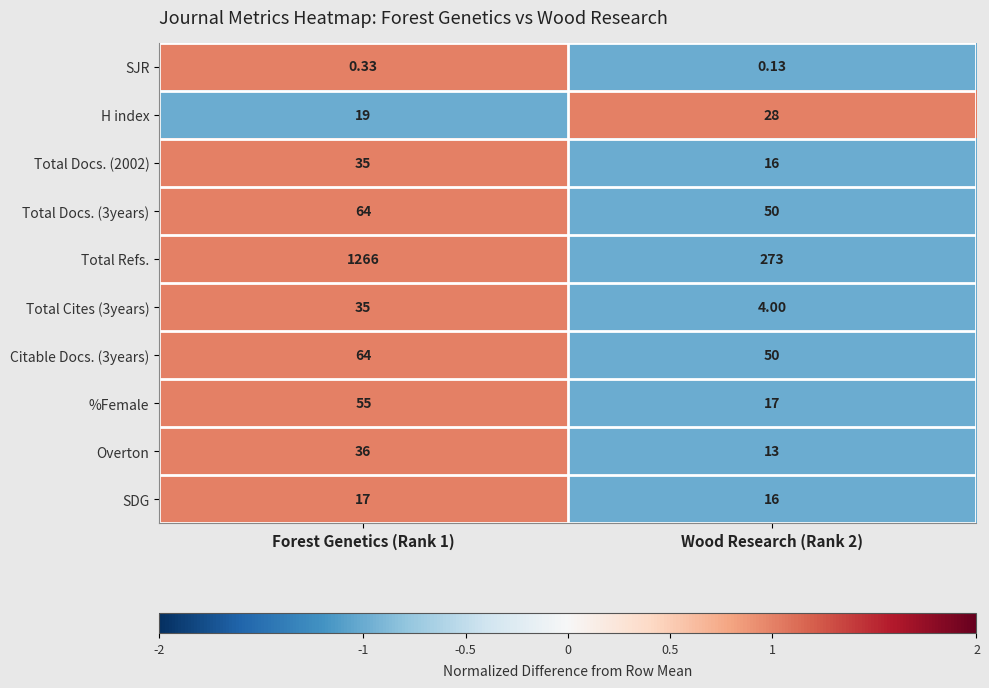

Count the number of categories in the chart.

2